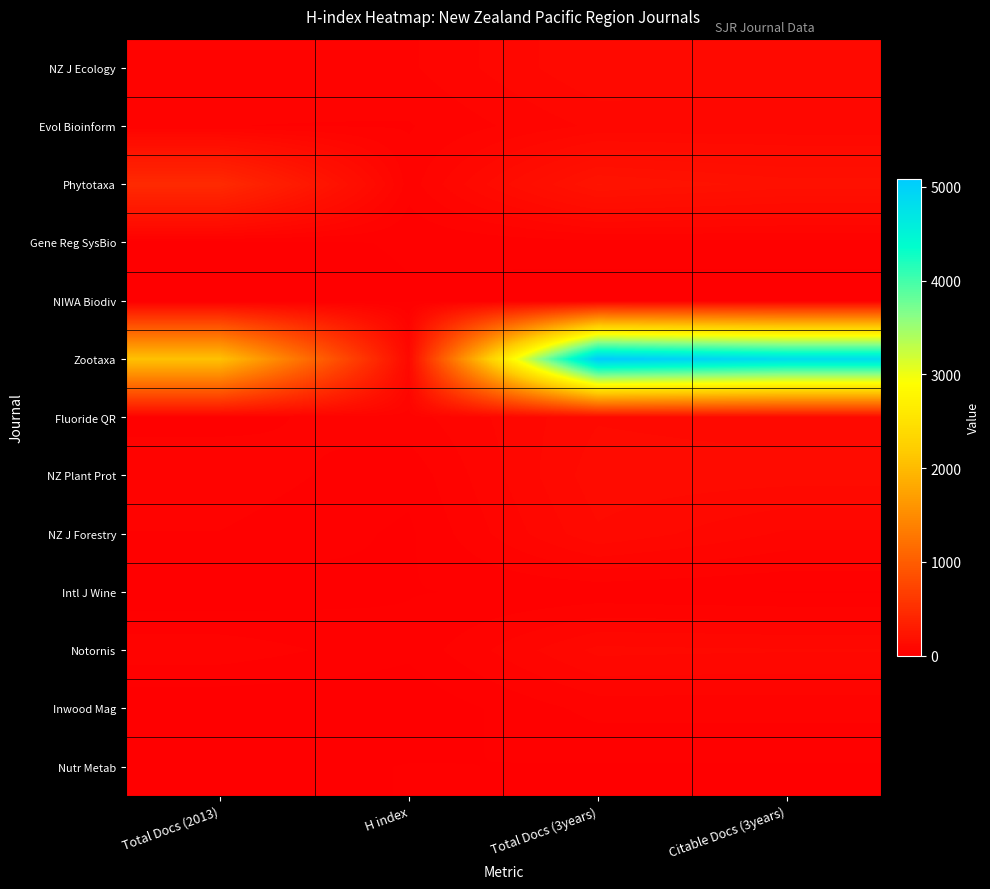

At H index, list the series in order from largest to smallest.

Zootaxa, NZ J Ecology, Fluoride QR, Phytotaxa, Evol Bioinform, NZ Plant Prot, Notornis, Gene Reg SysBio, Nutr Metab, Intl J Wine, NIWA Biodiv, NZ J Forestry, Inwood Mag